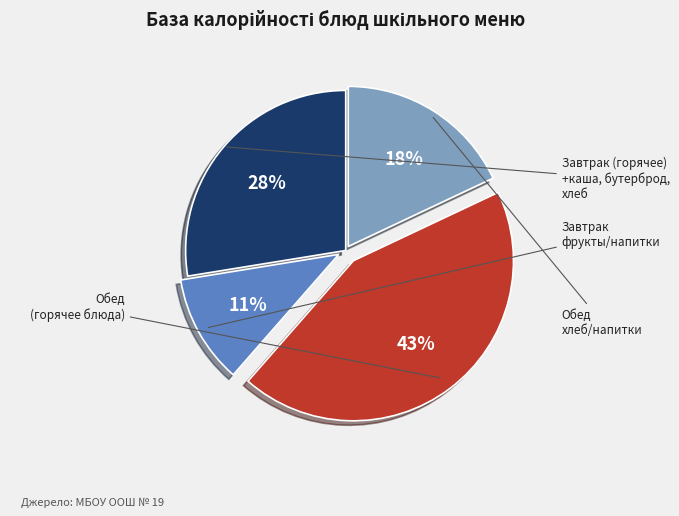

Is there any slice that represents more than half of the pie?

No